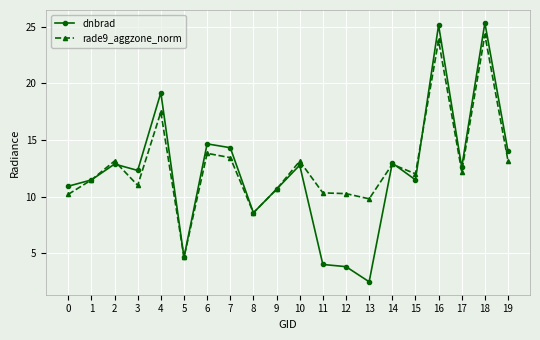

At 13, list the series in order from largest to smallest.

rade9_aggzone_norm, dnbrad